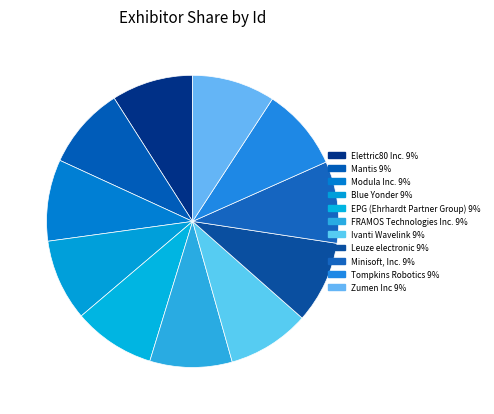

Between FRAMOS Technologies Inc. and Modula Inc., which is larger?

FRAMOS Technologies Inc.